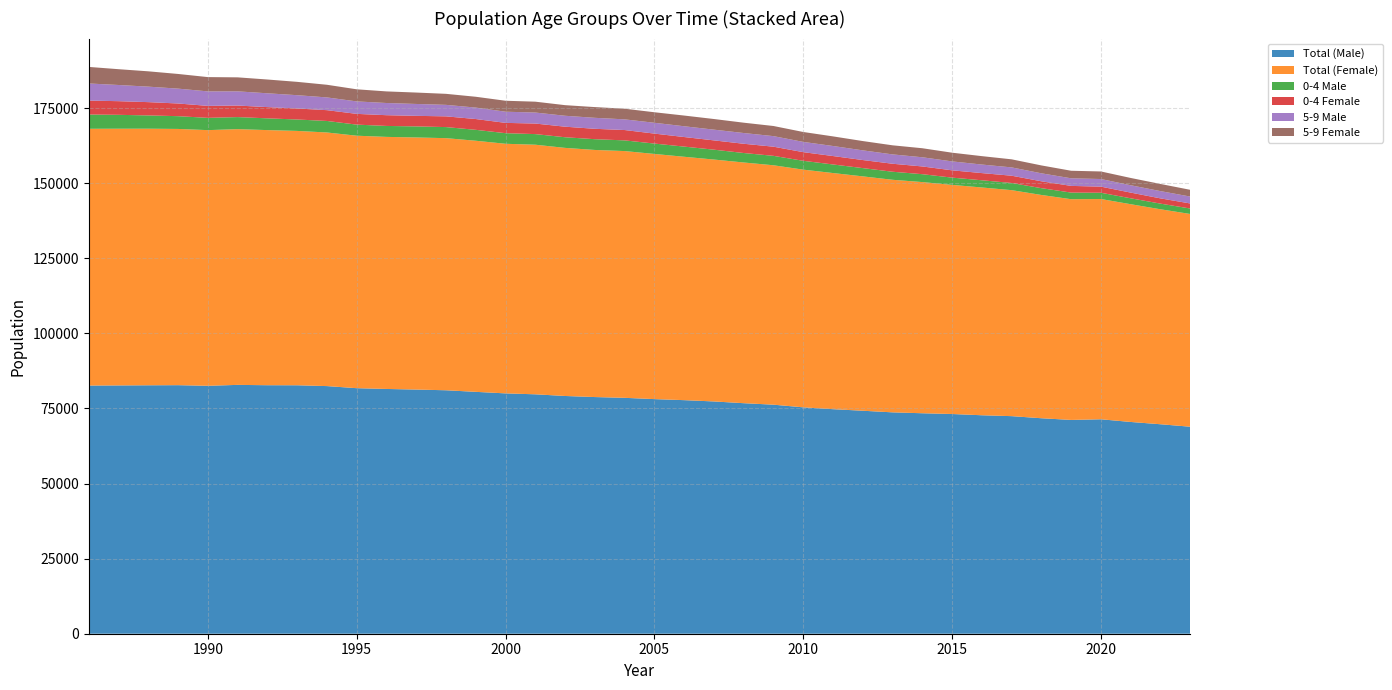

Reading left to right, list all the values displayed in this chart.

Total (Male): 82634	82677	82725	82761	82554	82859	82746	82728	82454	81759	81503	81301	81066	80538	80029	79719	79163	78805	78549	78120	77773	77341	76762	76265	75382	74767	74249	73711	73412	73161	72744	72448	71750	71188	71405	70510	69749	68926
Total (Female): 85500	85479	85438	85322	85132	85153	84950	84696	84449	84069	83931	83942	83947	83611	83111	83110	82610	82279	82164	81636	81041	80548	80146	79718	79148	78630	78039	77441	76975	76291	75845	75251	74347	73496	73341	72507	71581	70838
0-4 Male: 4749	4623	4419	4248	4086	4016	3913	3800	3835	3692	3646	3682	3685	3634	3530	3534	3540	3583	3558	3454	3385	3286	3160	3138	2939	2854	2751	2678	2628	2418	2397	2382	2261	2203	2086	1969	1882	1818
0-4 Female: 4643	4547	4425	4224	3988	3844	3739	3670	3595	3580	3578	3516	3574	3596	3431	3514	3516	3459	3446	3319	3189	3095	3078	3051	2883	2806	2688	2662	2577	2430	2394	2428	2290	2229	2036	1896	1746	1681
5-9 Male: 5694	5387	5158	4947	4824	4726	4602	4424	4243	4149	4058	3957	3827	3812	3717	3664	3637	3657	3555	3604	3586	3573	3575	3514	3413	3342	3223	3111	3057	2971	2844	2767	2658	2526	2535	2449	2419	2301
5-9 Female: 5513	5262	5102	4885	4760	4661	4591	4442	4214	4030	3863	3798	3670	3604	3648	3618	3534	3572	3547	3504	3565	3542	3440	3373	3299	3201	3096	3026	3007	2900	2801	2687	2626	2515	2517	2427	2380	2244